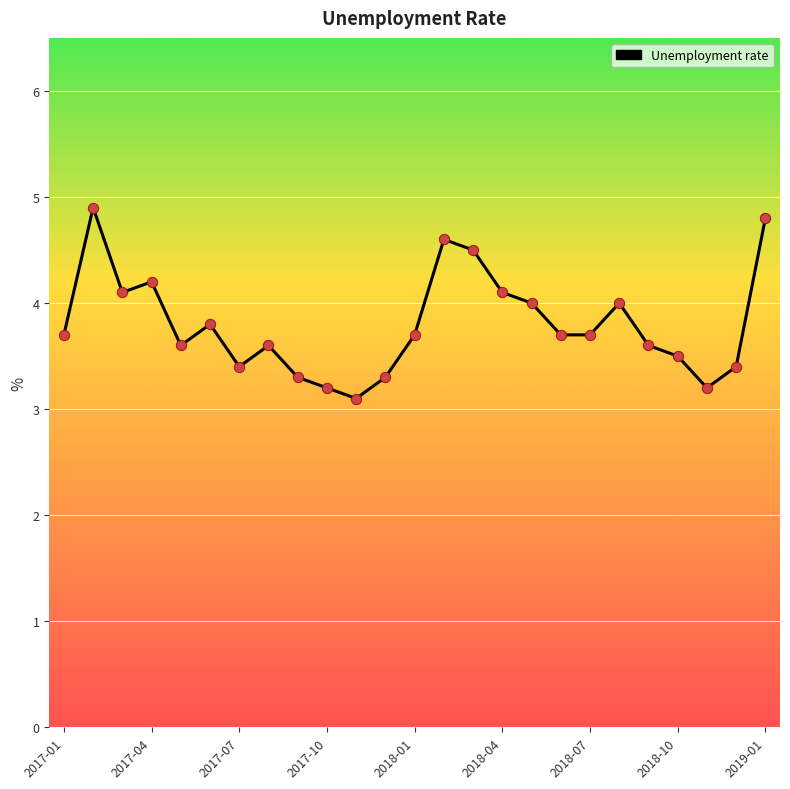

What is the greatest value displayed?

4.9